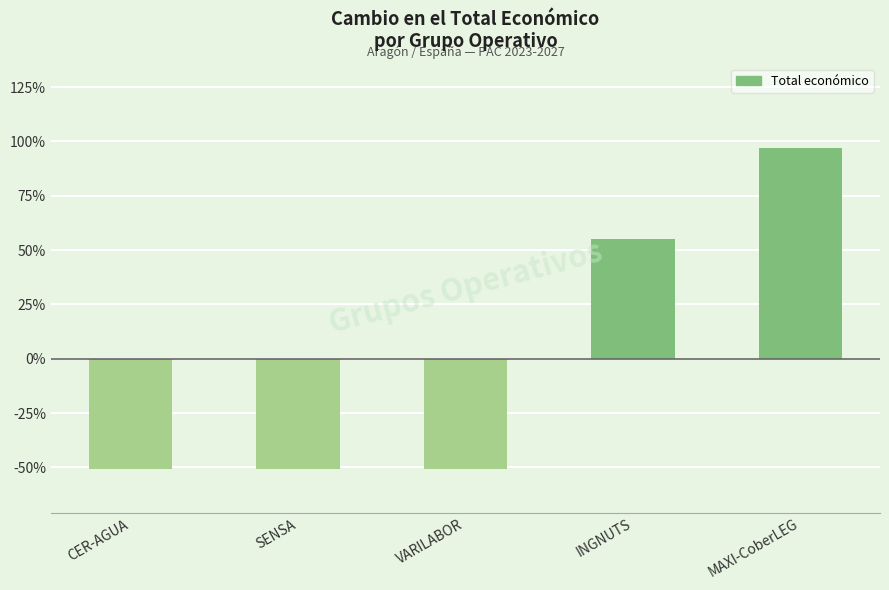

How many distinct data groups are displayed?

1